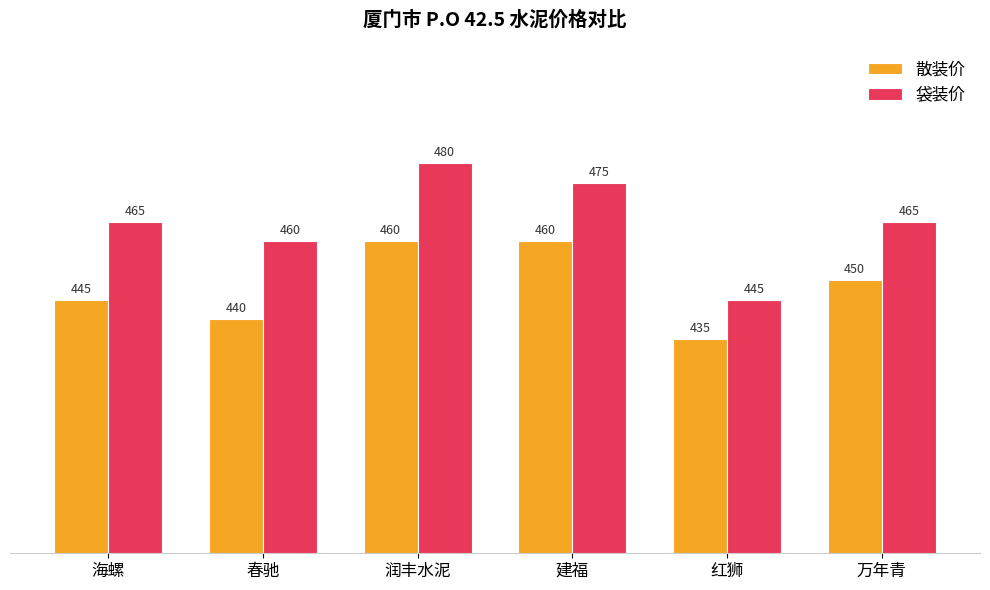

Is it true that 袋装价 equals 809 at 建福?

False